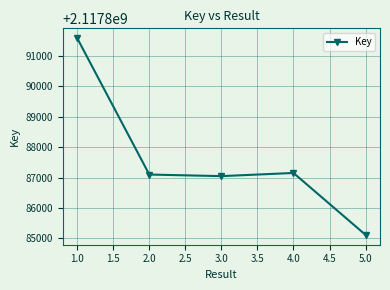

Approximately how many times larger is the value at 1.0 compared to 4.0?

1.0